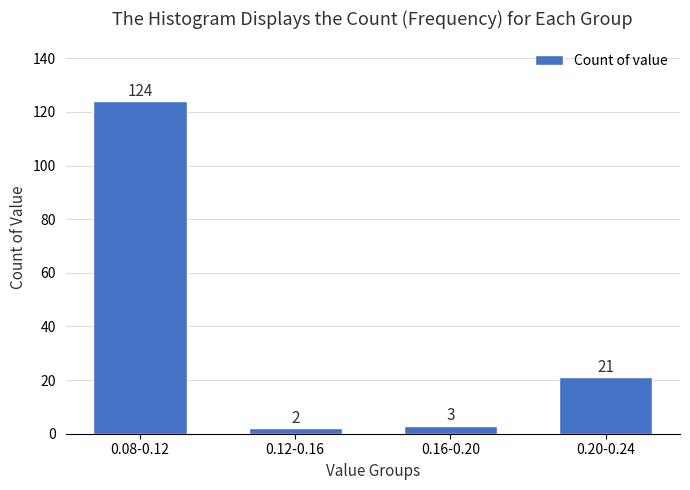

Reading left to right, transcribe all the data shown in this chart.

124	2	3	21